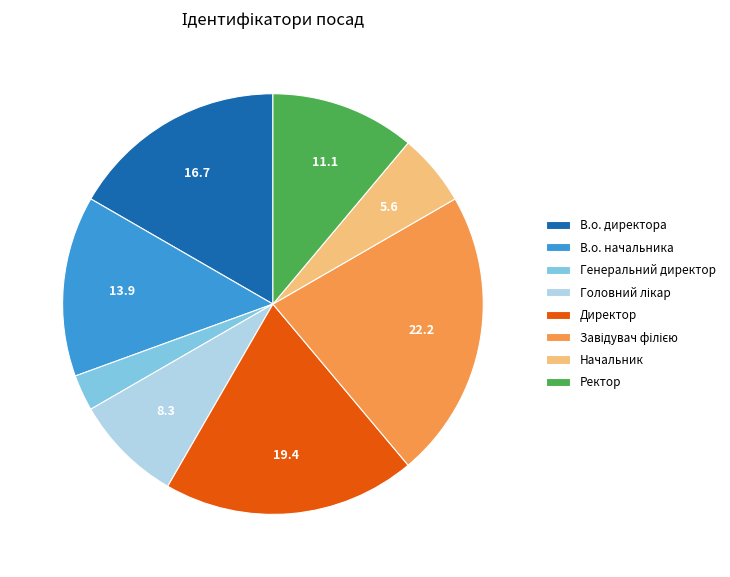

True or false: Ректор accounts for 11% of the total.

True